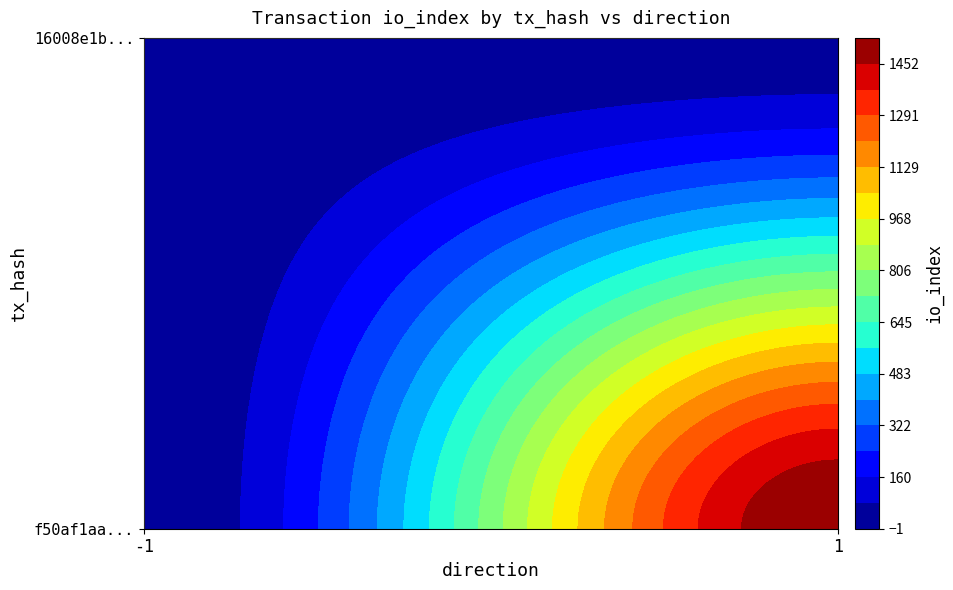

The 16008e1bd16f286a8e827085d4878d77a14a352 series shows 24 at 1. True or false?

True